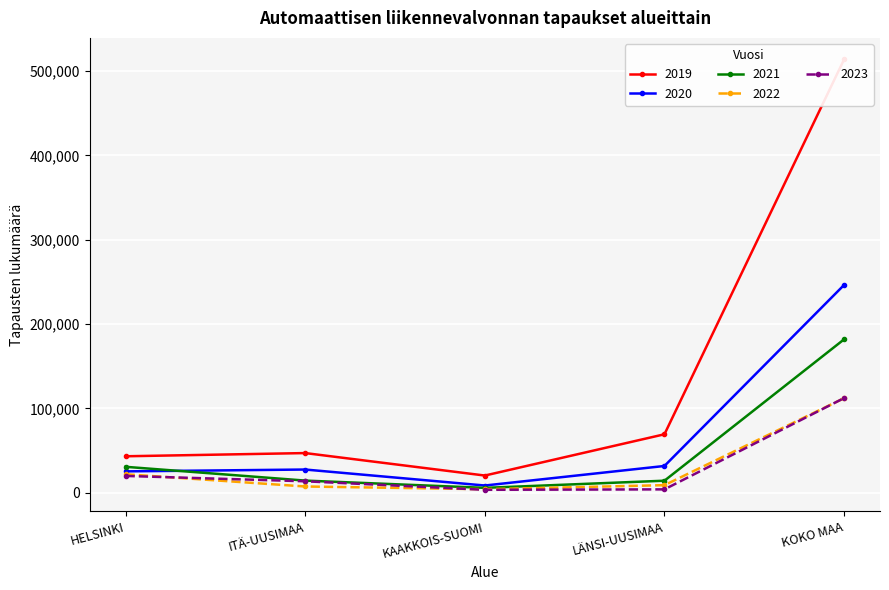

Is it true that 2022 equals 9103 at LÄNSI-UUSIMAA?

True